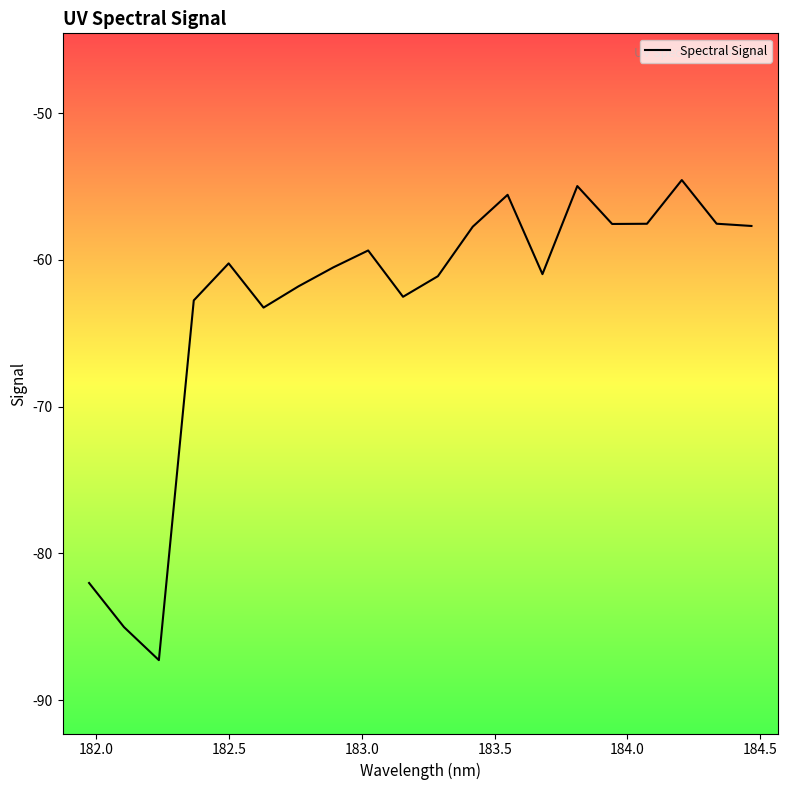

What is the maximum value shown in the chart?

-54.6